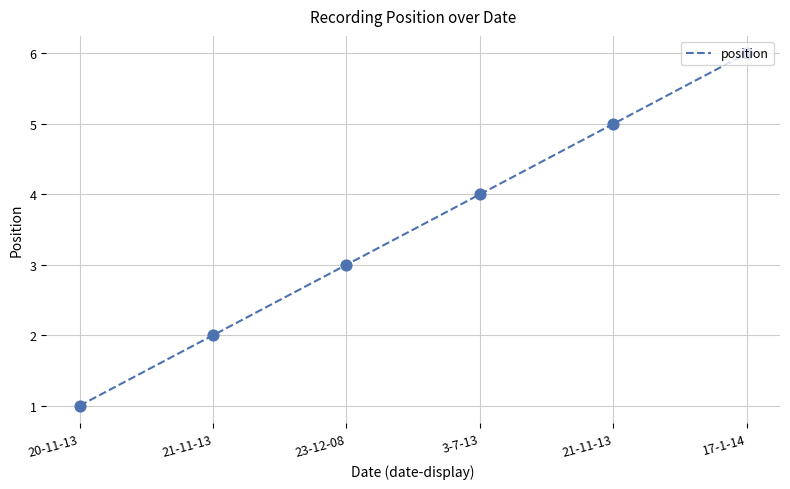

Approximately how many times larger is the value at 3-7-13 compared to 17-1-14?

0.7